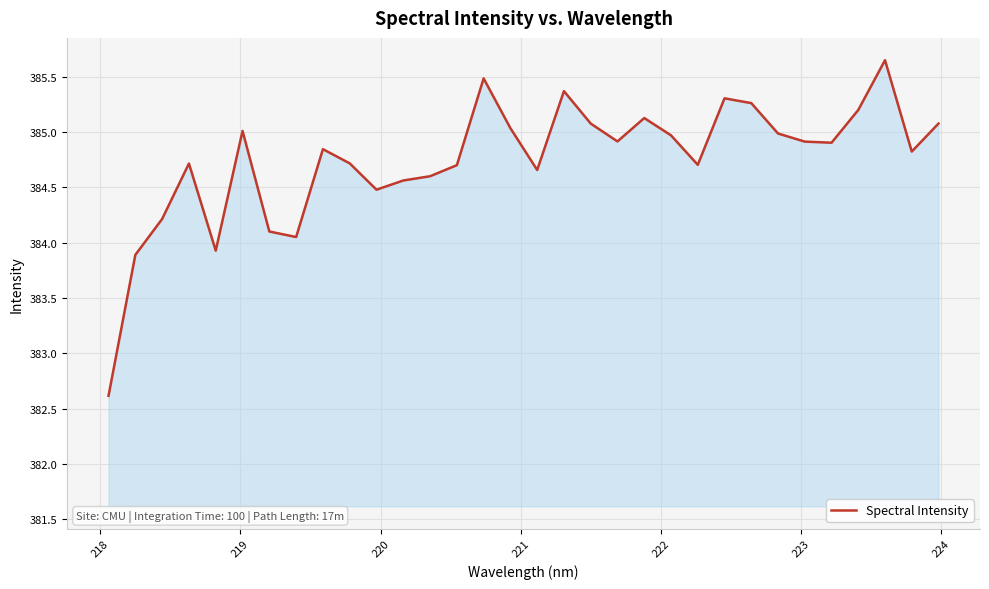

How many interior local valleys (lower than both neighbors) does the data have?

8